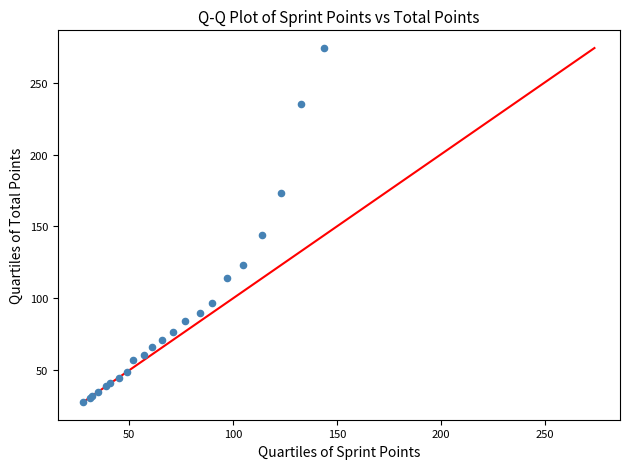

What Y value in the scatter plot is closest to 151?

144